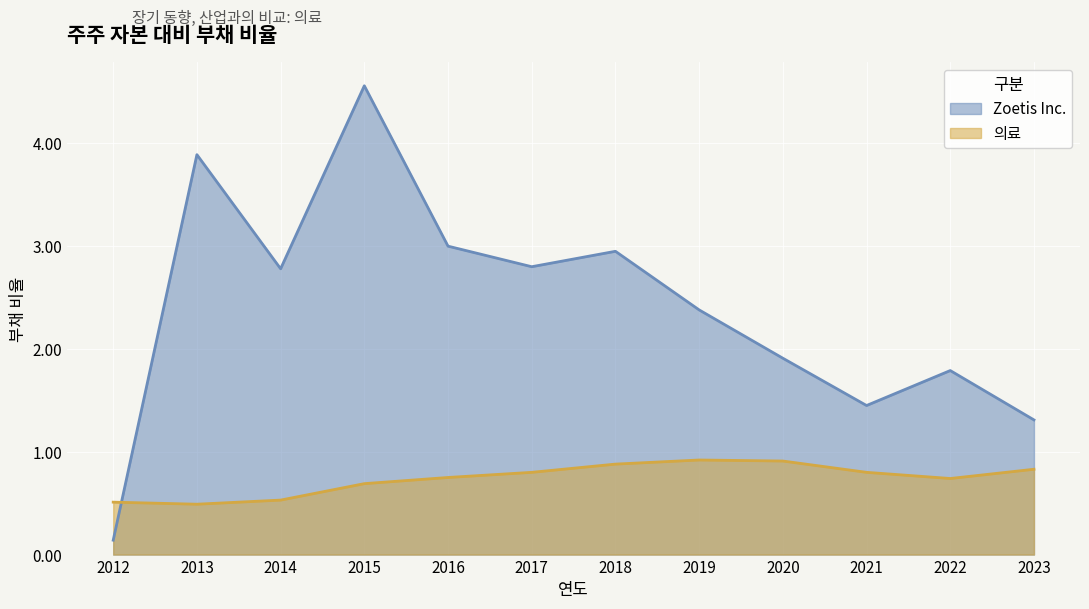

Which series has the largest total across all categories?

Zoetis Inc.